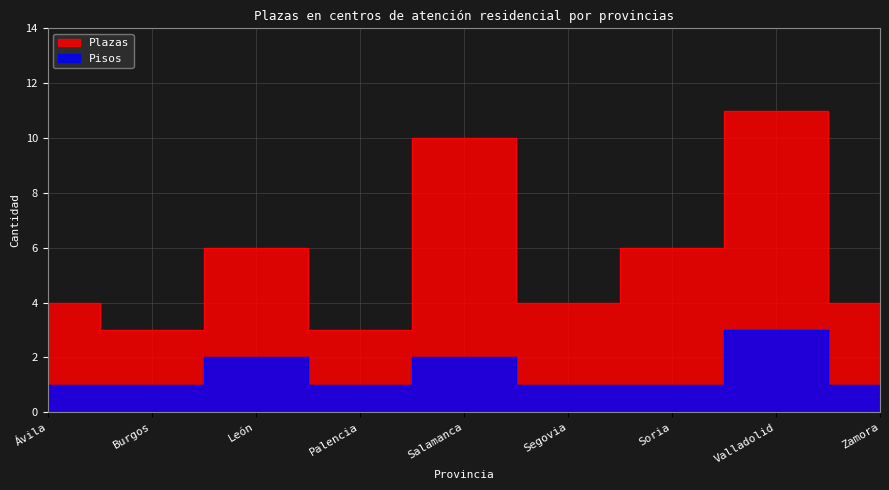

What is the approximate value of Plazas at Ávila?

4